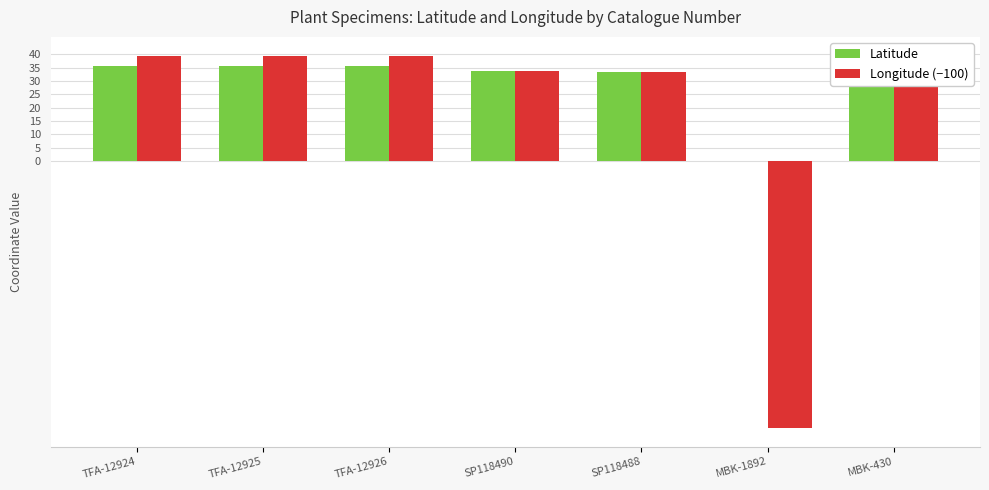

What is the label of the 1st bar from the right?

MBK-430